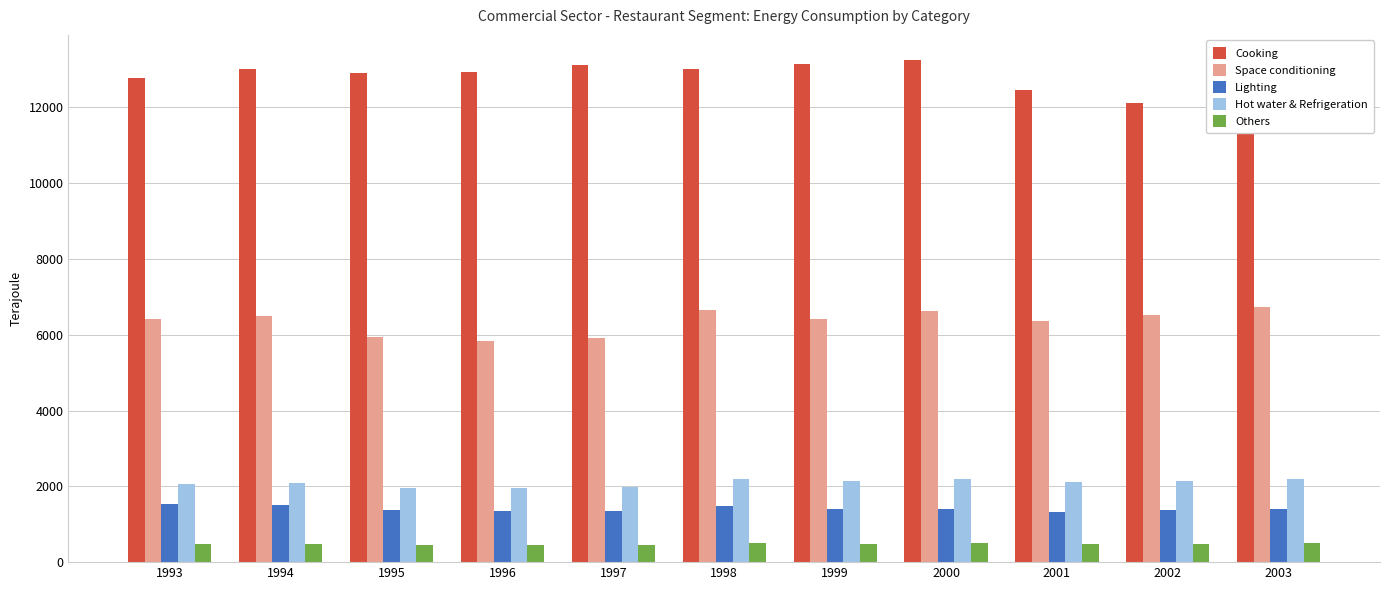

Which series changed the most between 1994 and 2002?

Cooking